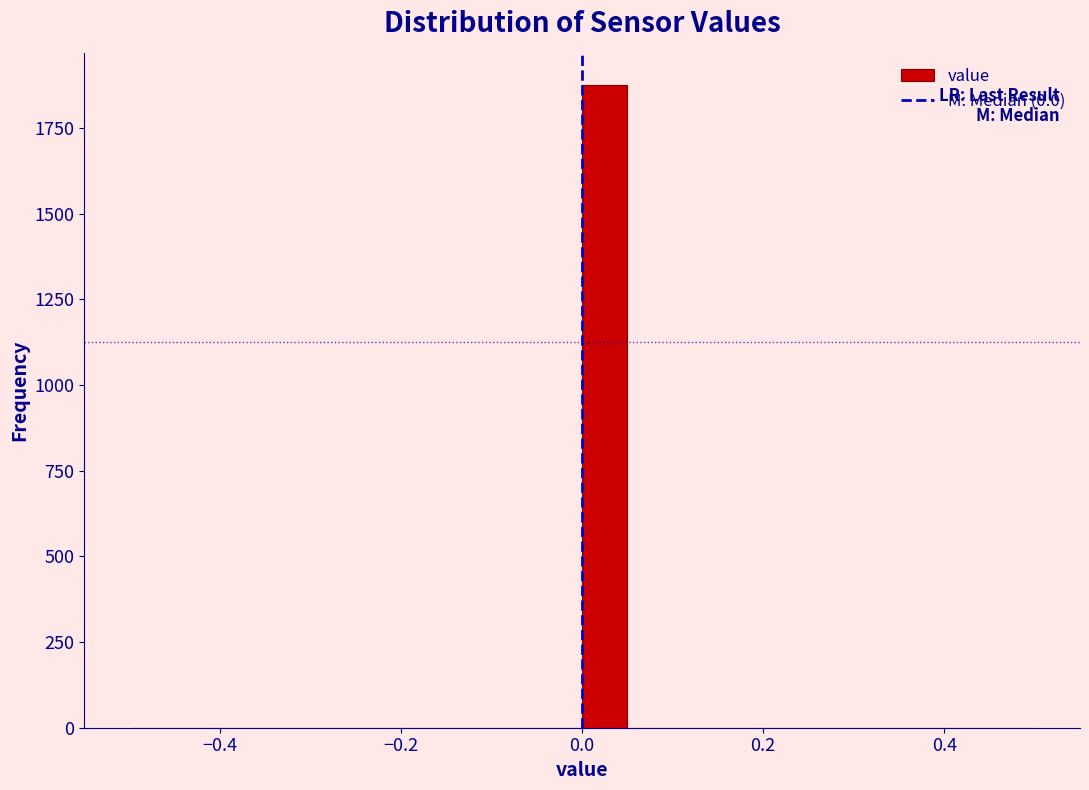

Read against the x-axis, roughly where is the centre of the tallest bar?

0.02